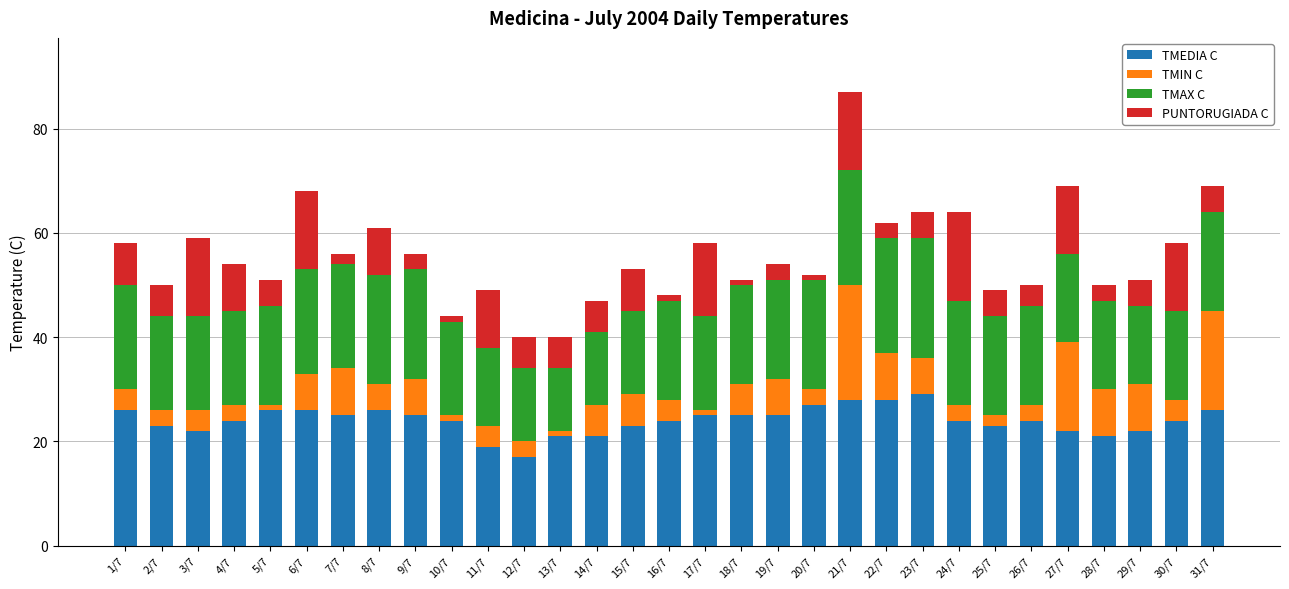

What is the minimum value for TMEDIA C?

17